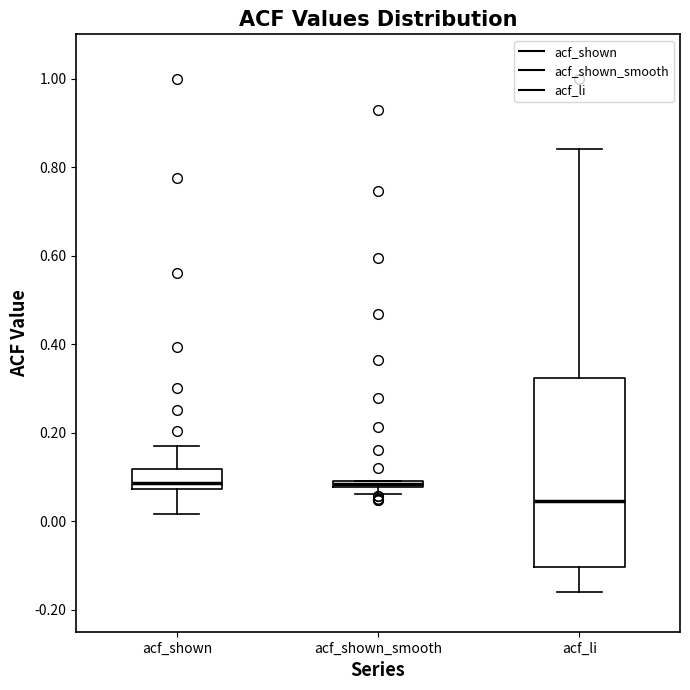

Where is the upper edge of the box for acf_shown_smooth on the y-axis? The values are not printed on the chart, so give them approximately, as read against the axis.

0.10